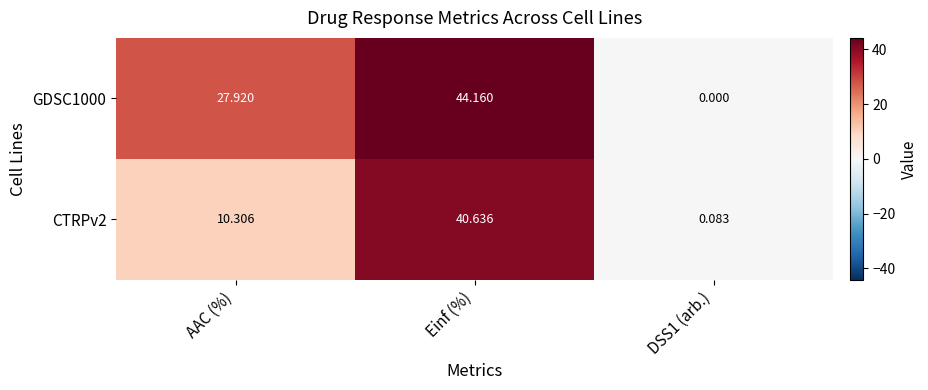

At which category is the sum across all series the highest?

Einf (%)